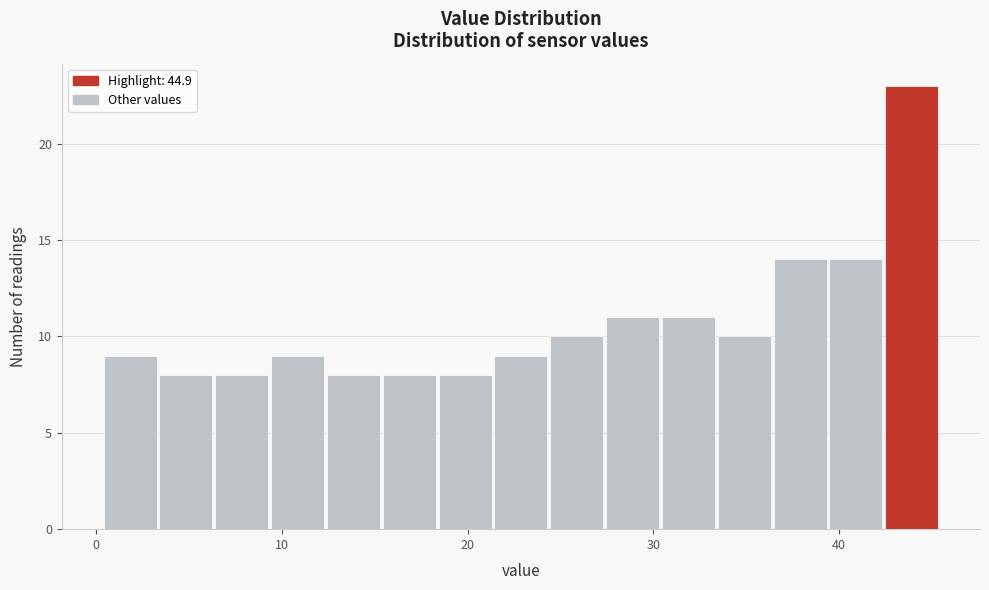

Read against the x-axis, roughly where is the centre of the tallest bar?

44